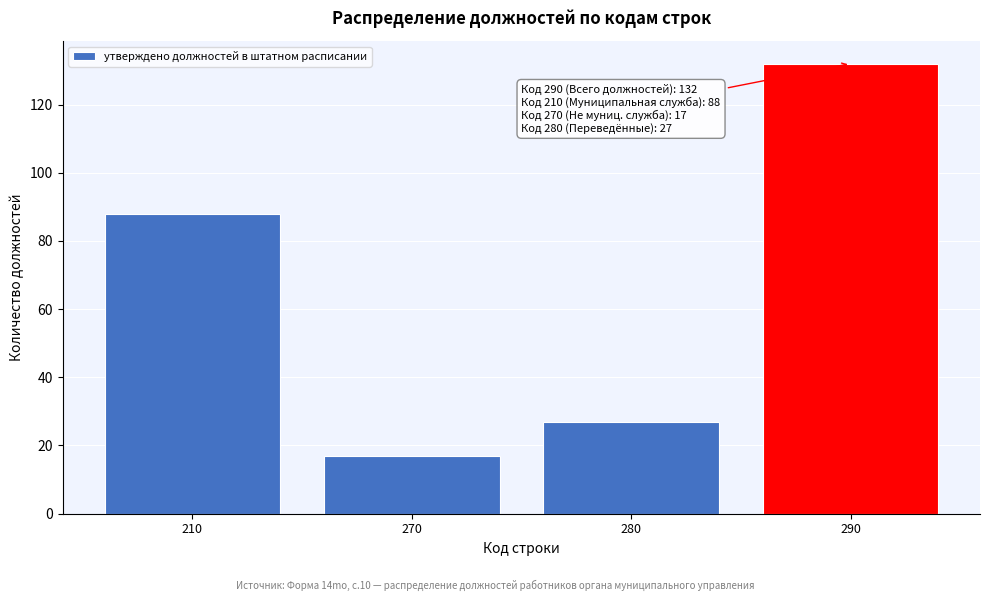

Reading left to right, extract all data points from this chart.

88	17	27	132